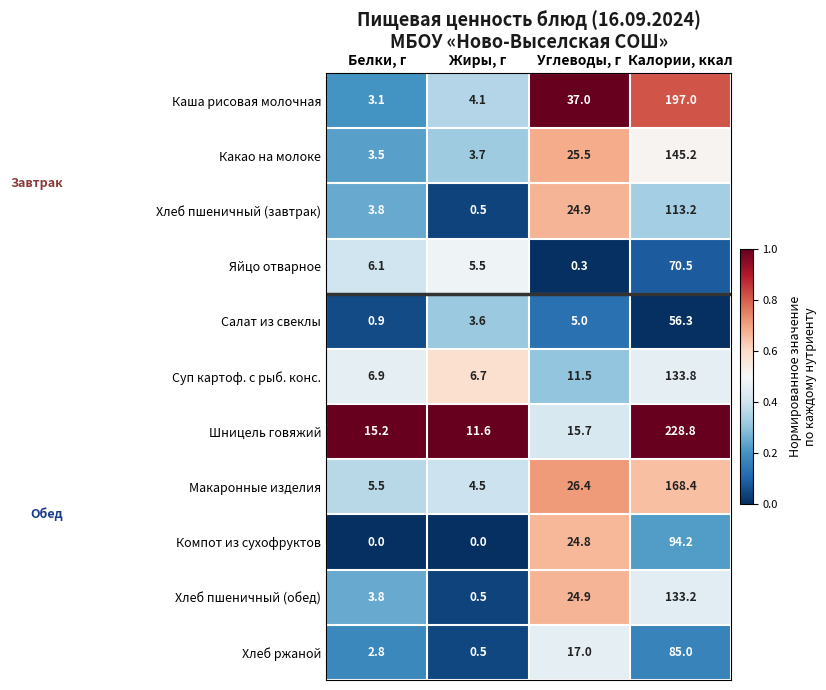

Rank the series by their maximum value, from lowest to highest.

Салат из свеклы, Яйцо отварное, Хлеб ржаной, Компот из сухофруктов, Хлеб пшеничный (завтрак), Хлеб пшеничный (обед), Суп картоф. с рыб. конс., Какао на молоке, Макаронные изделия, Каша рисовая молочная, Шницель говяжий